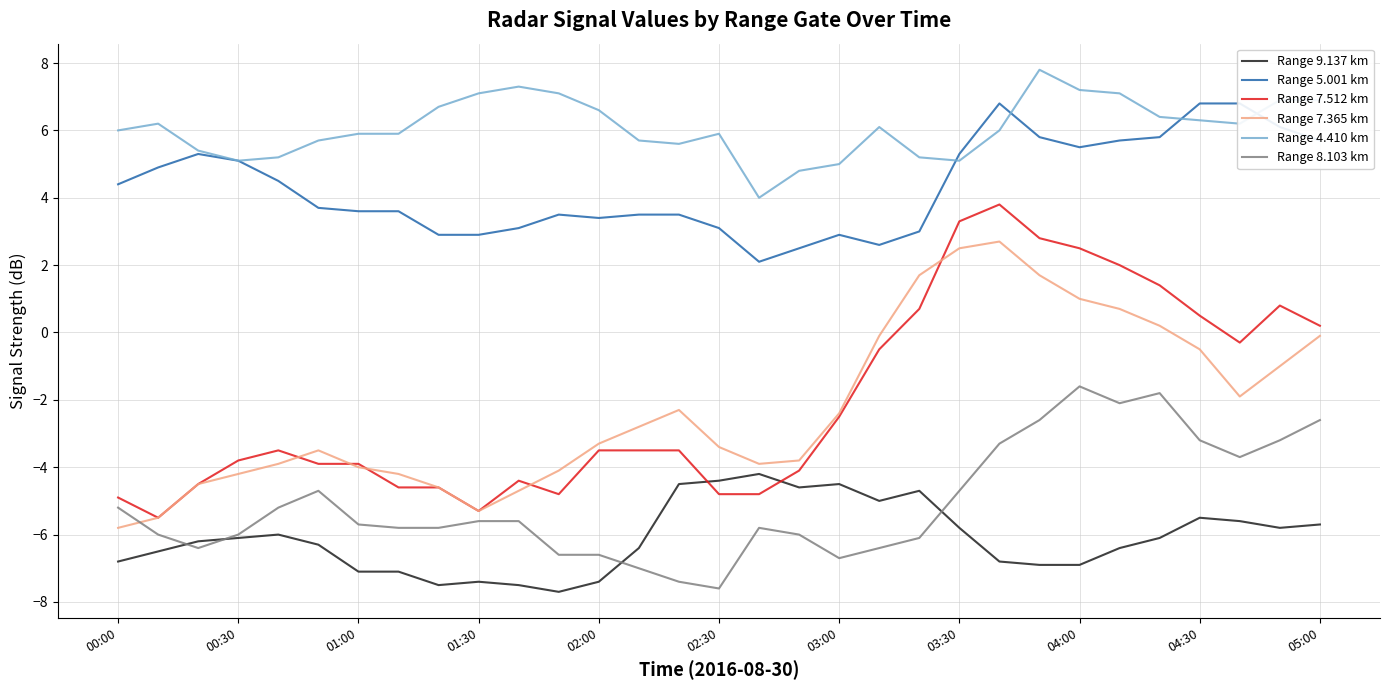

What is the greatest value displayed?

7.8